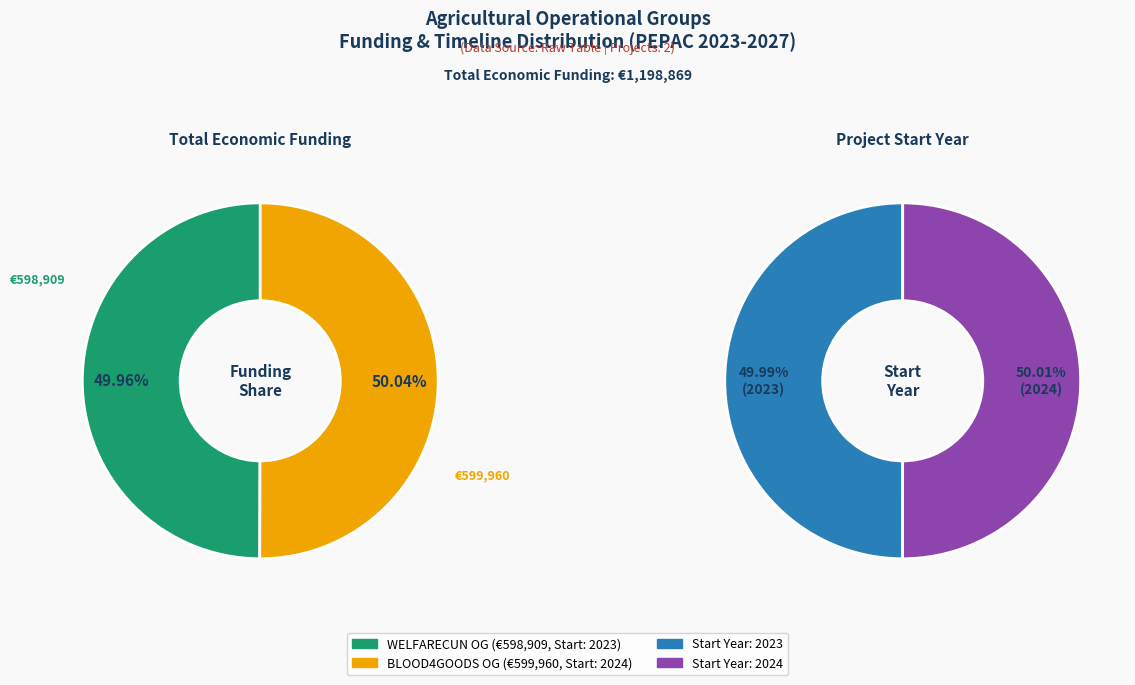

What portion of the pie excludes WELFARECUN?

50.0%